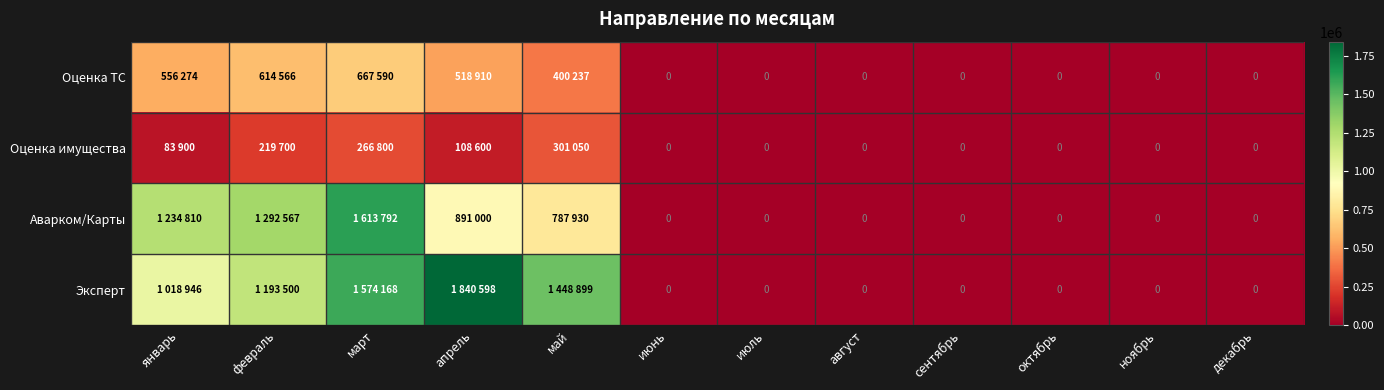

Is the value of Оценка имущества at июнь greater than the value of Аварком/Карты at январь?

No